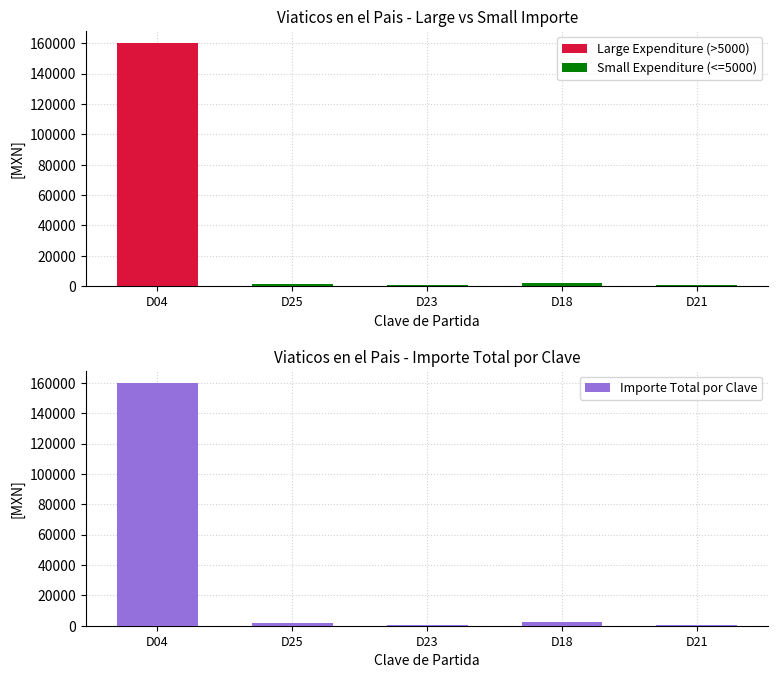

What is the label of the 2nd bar from the right?

D18